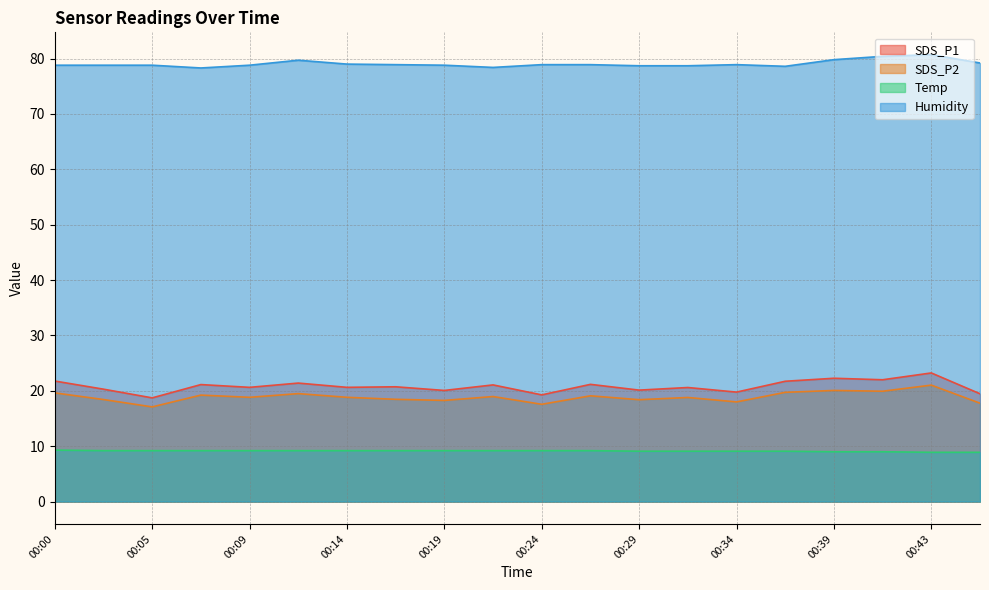

Is it true that SDS_P2 equals 8.6 at 00:24?

False